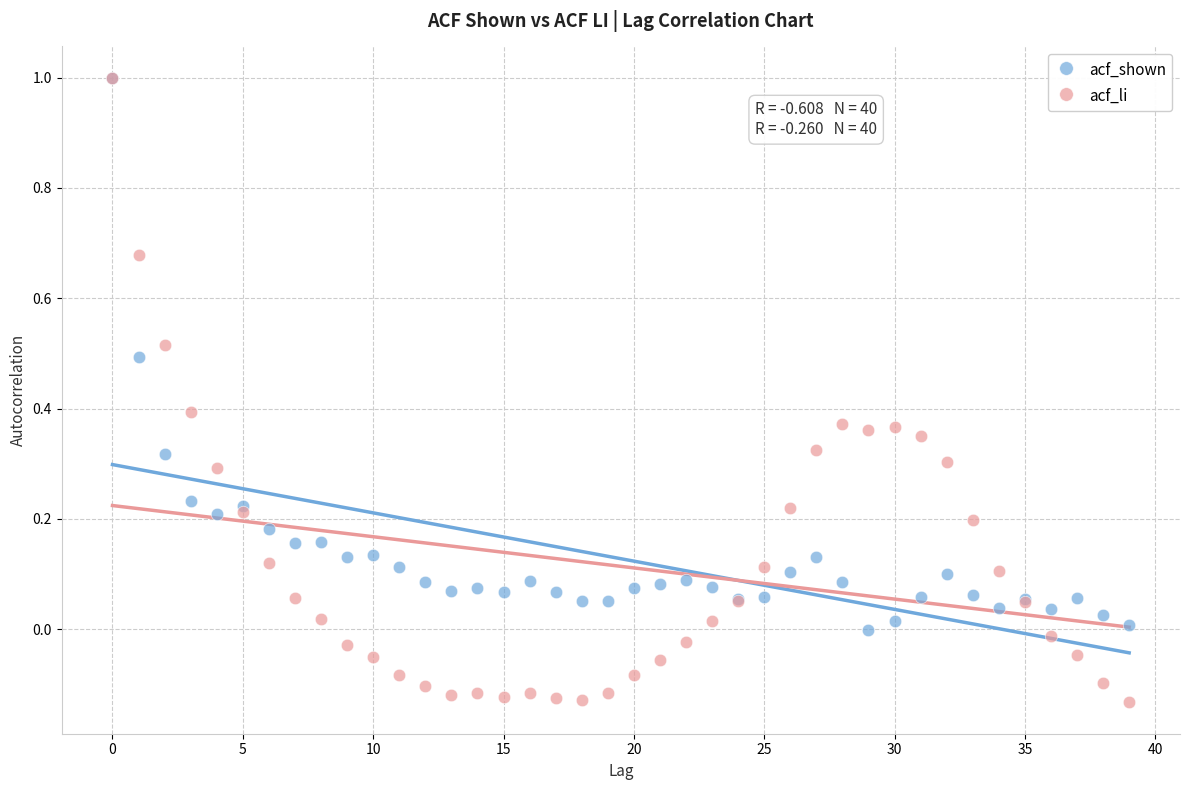

What are all the series names shown in the legend?

acf_shown, acf_li